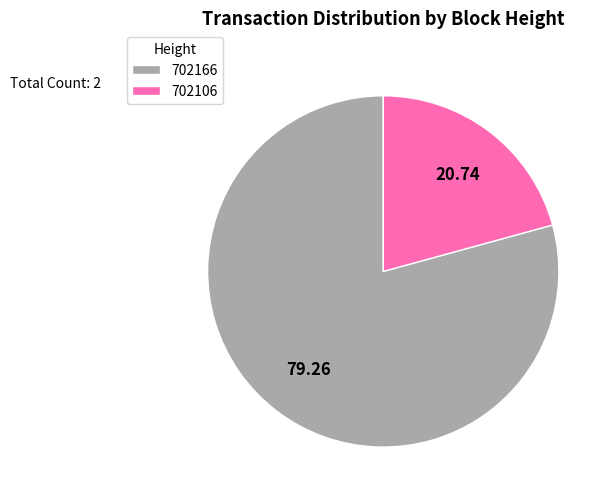

Is 702166 the majority of the pie?

Yes